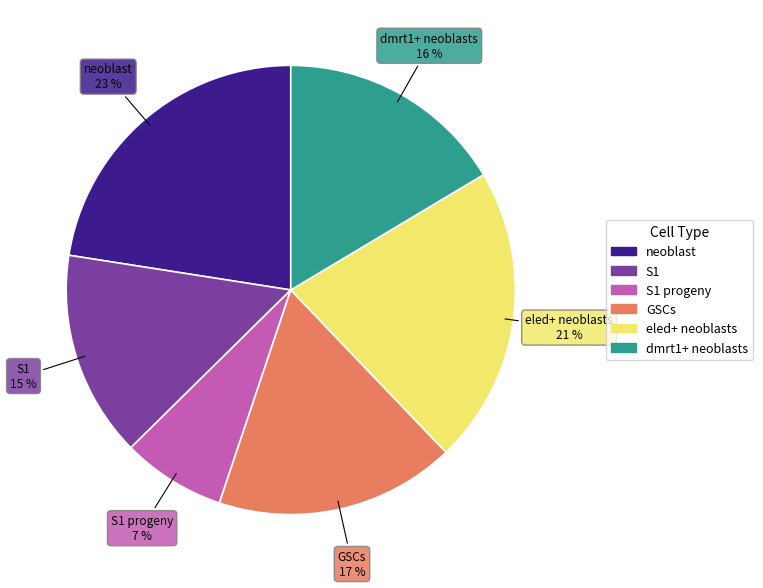

Is there any slice that represents more than half of the pie?

No